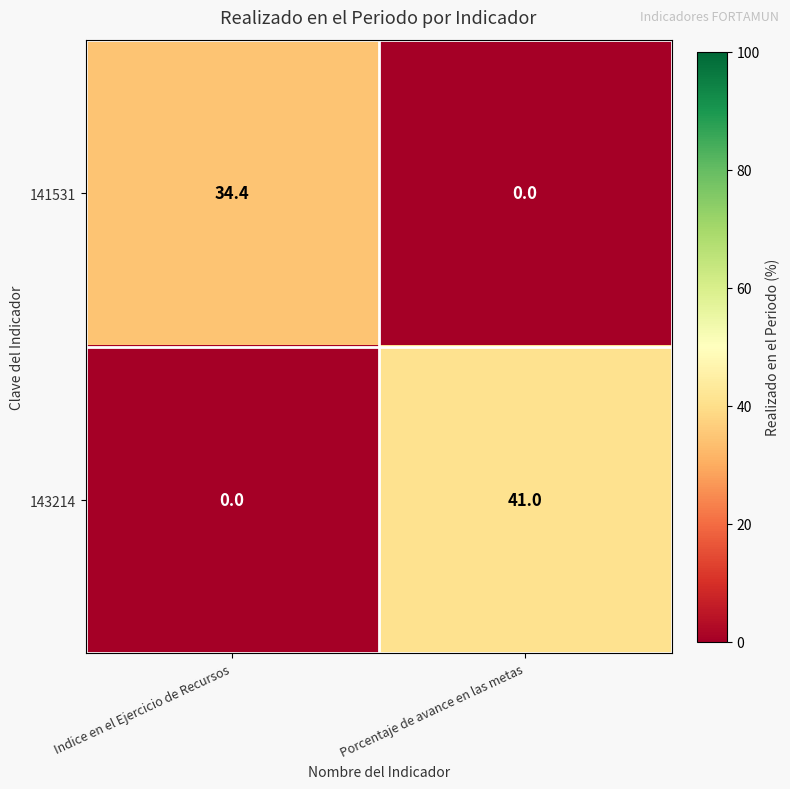

Reading right to left, list all the values displayed in this chart.

141531: Porcentaje de avance en las metas=0.0	Indice en el Ejercicio de Recursos=34.4
143214: Porcentaje de avance en las metas=41.0	Indice en el Ejercicio de Recursos=0.0